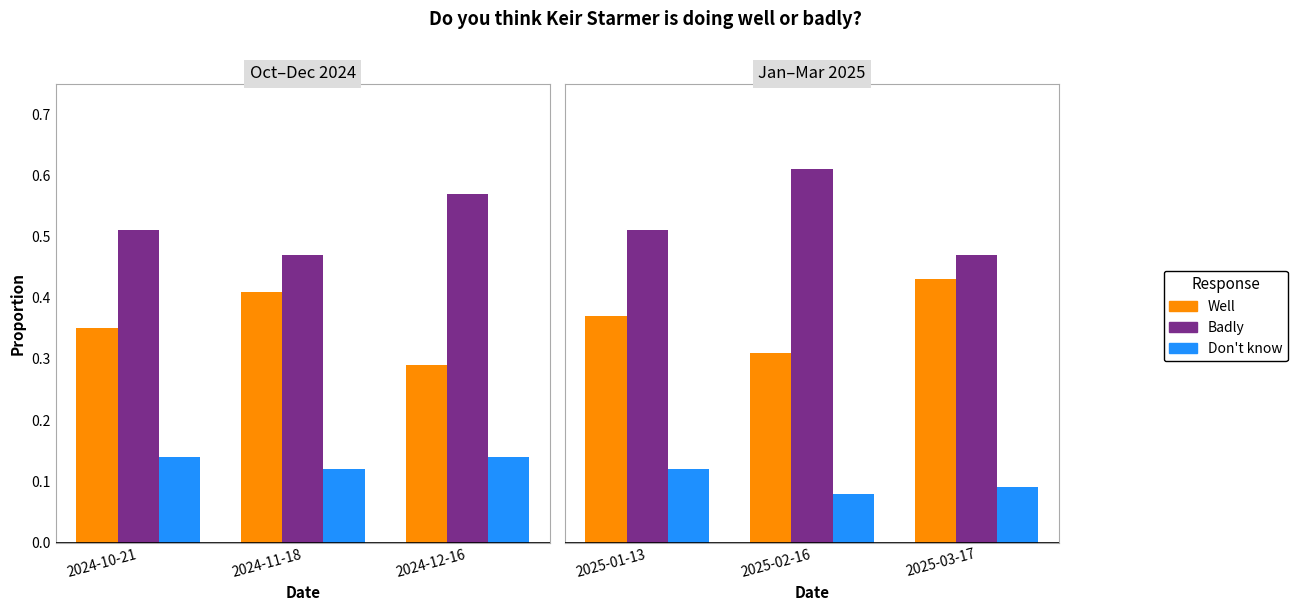

List the series in order of their peak value, highest first.

Badly, Well, Don't know